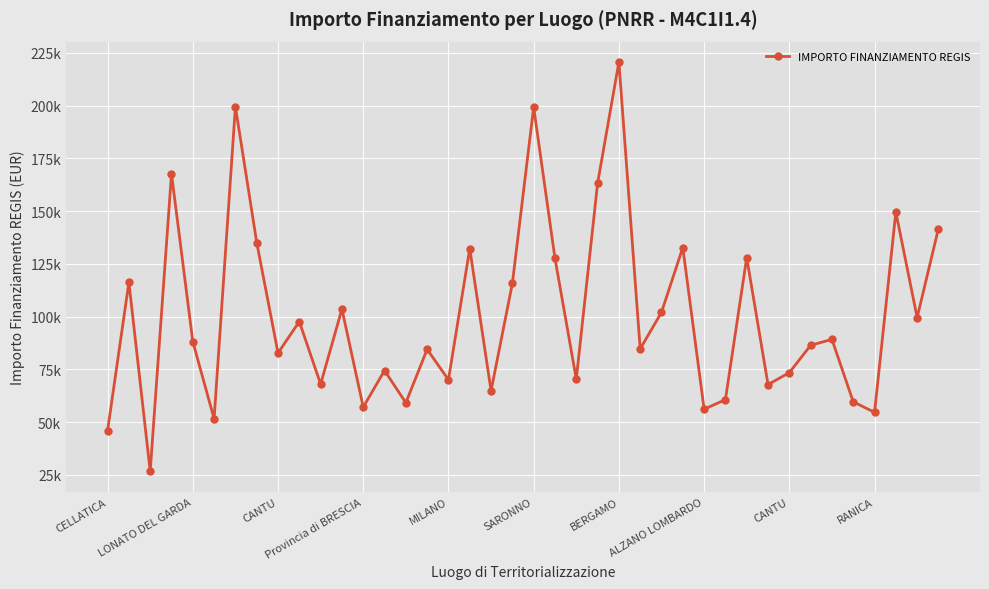

Is this an area chart (filled region under the line)?

No